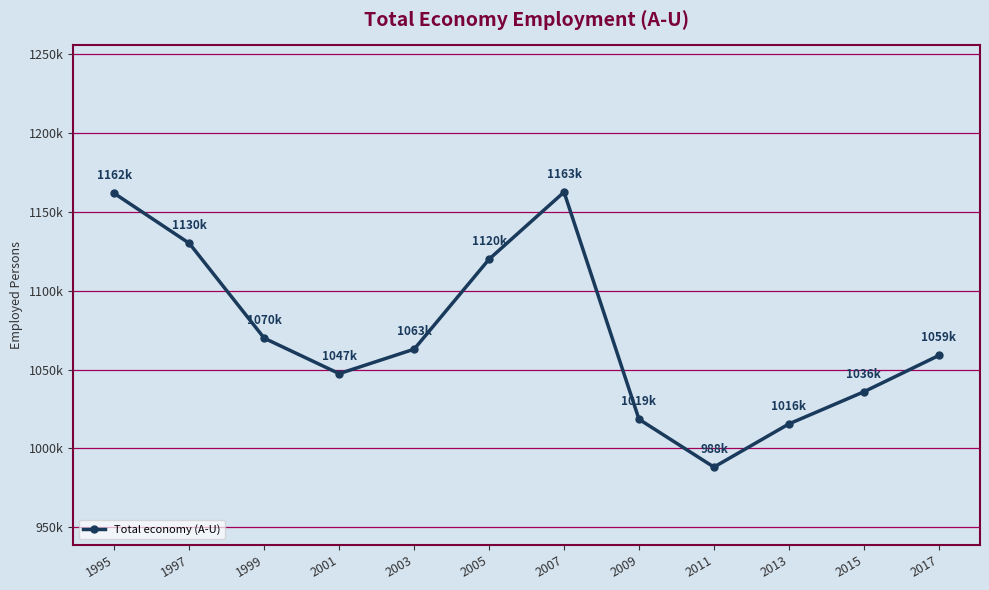

True or false: there are more than 2 points higher than both neighbors.

False